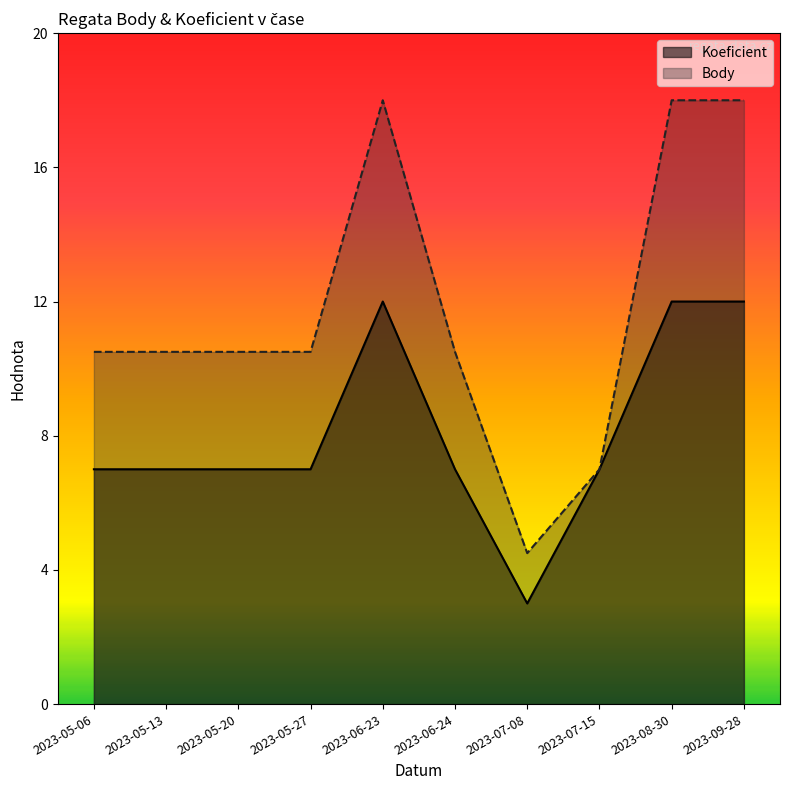

List the series in order of their overall mean, highest first.

Body, Koeficient